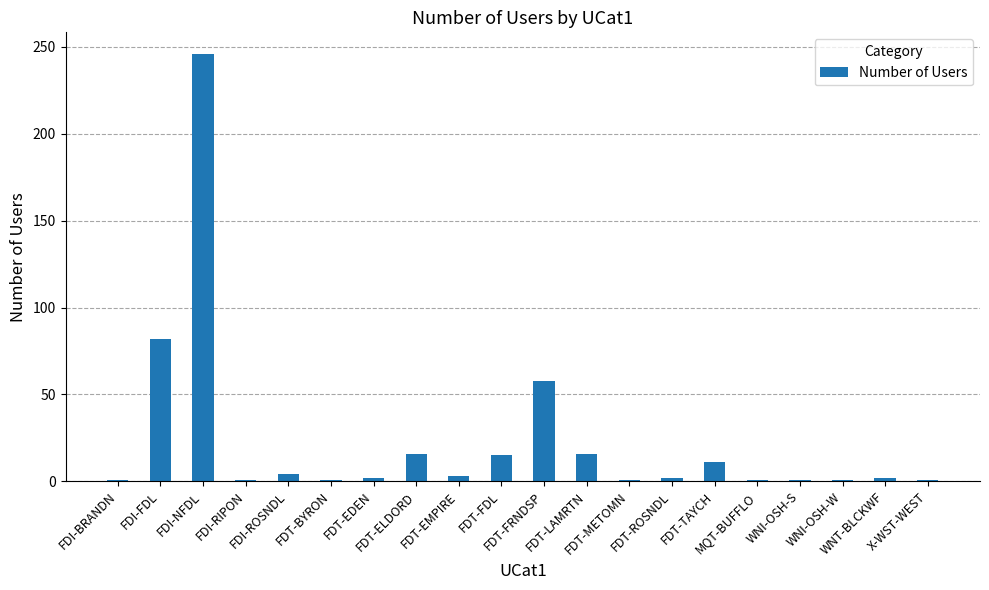

The value at FDT-TAYCH is 11. True or false?

True